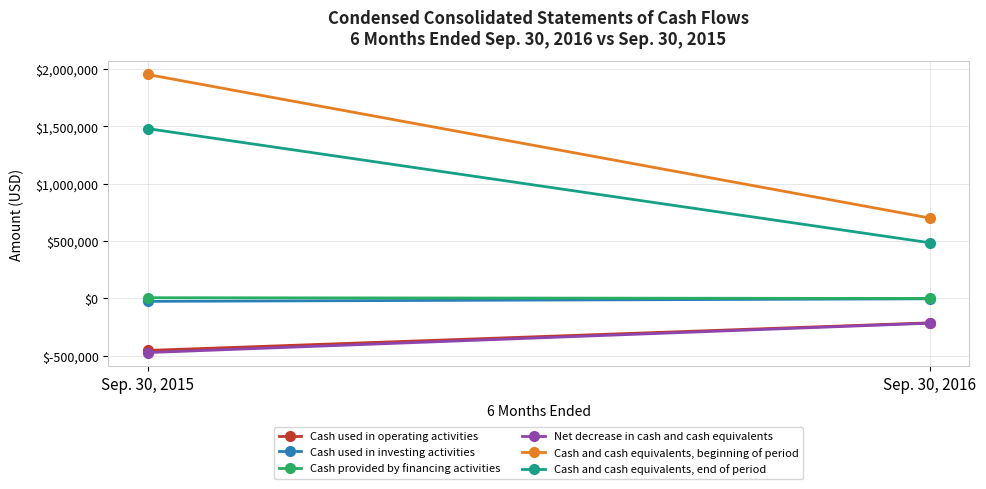

What is the difference between the highest and lowest values at Sep. 30, 2015?

2424830